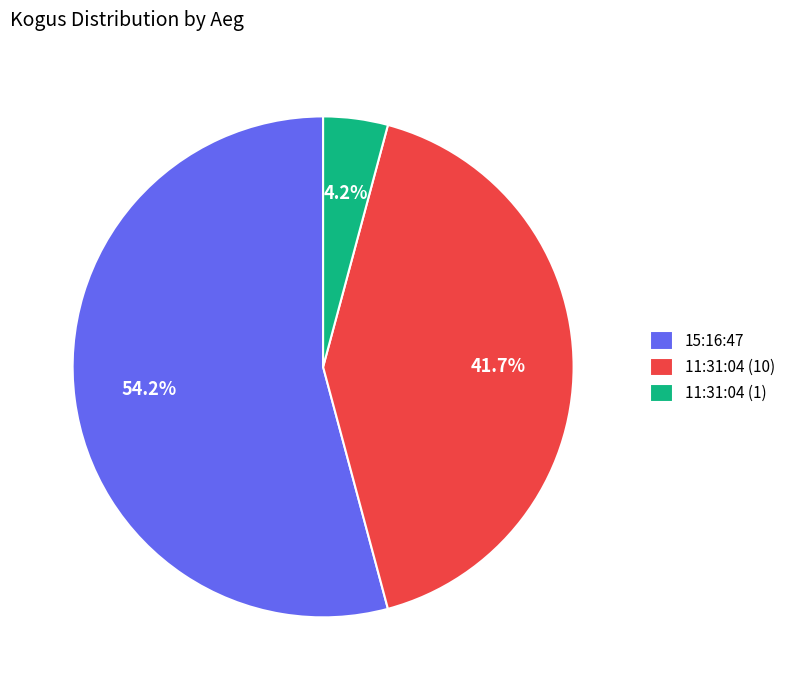

To the nearest percent, what percentage of the pie is 11:31:04 (1)?

4%